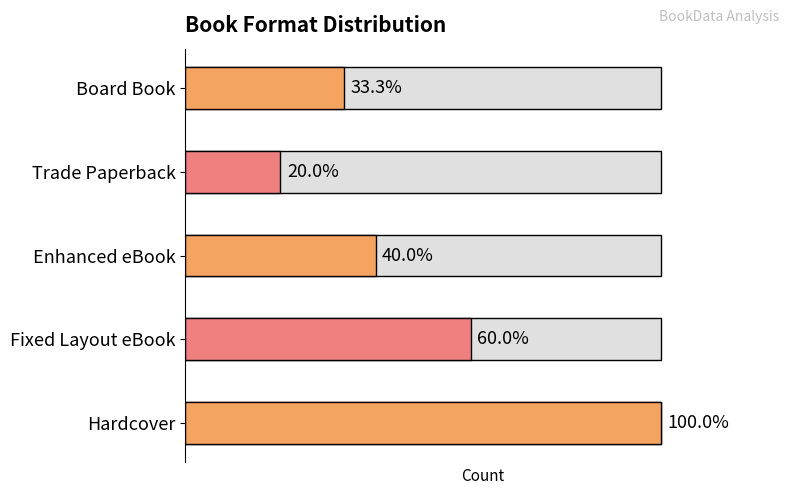

Reading left to right, transcribe all the data shown in this chart.

Hardcover=15	Fixed Layout eBook=9	Enhanced eBook=6	Trade Paperback=3	Board Book=5